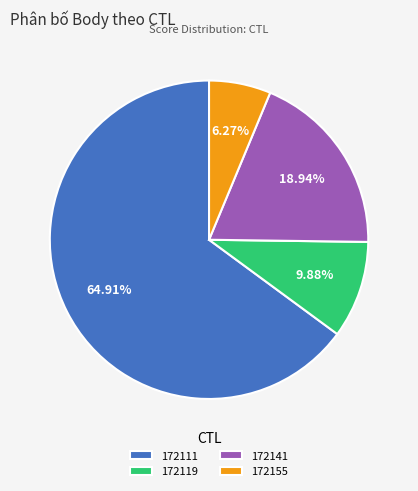

Is it true that 172119 is 17% of the pie?

False